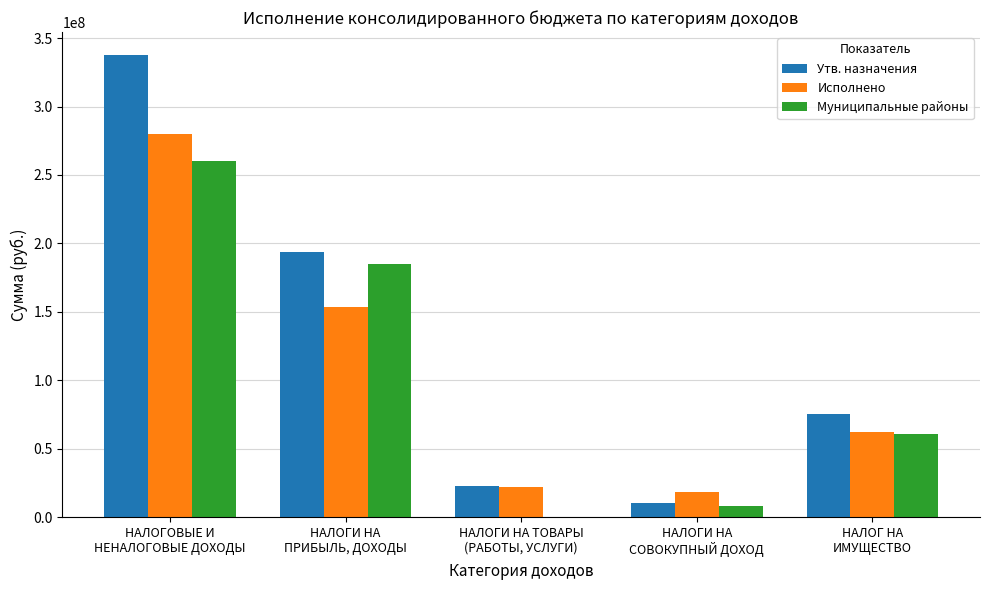

How many values in the Исполнено series exceed 62451668?

3